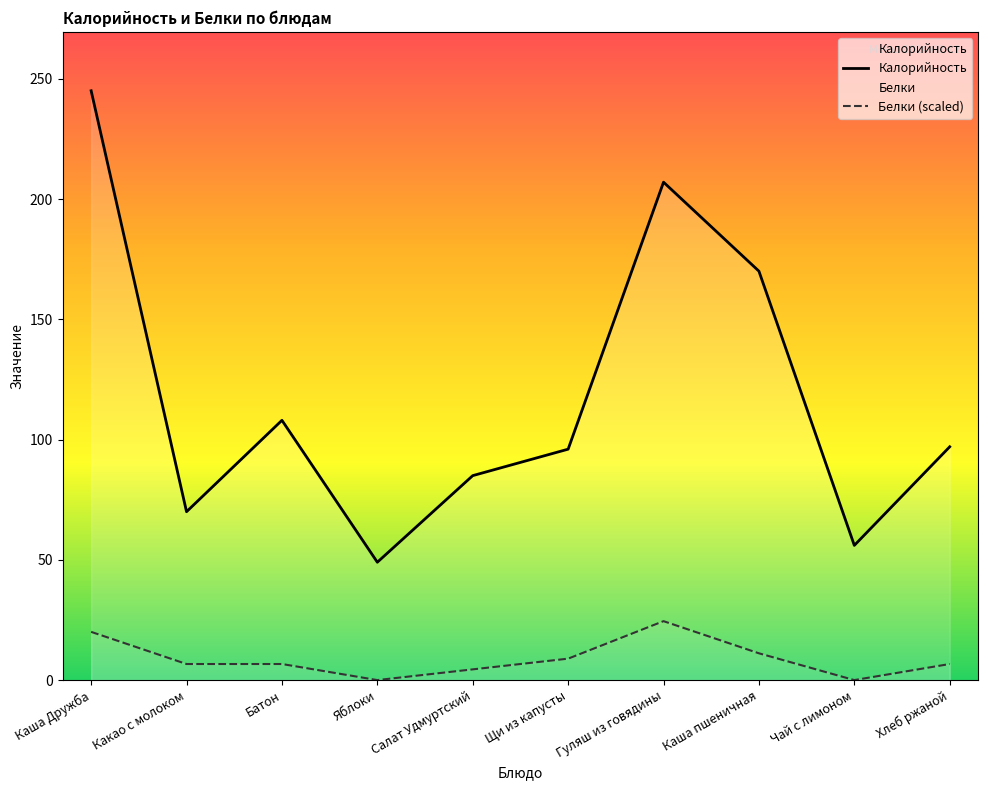

Where does the Белки (scaled) series first go above 6?

Каша Дружба